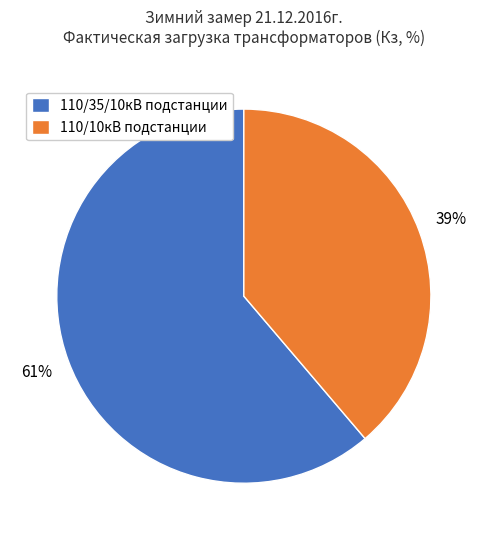

What percentage is the 110/35/10кВ подстанции slice, to the nearest percent?

61%